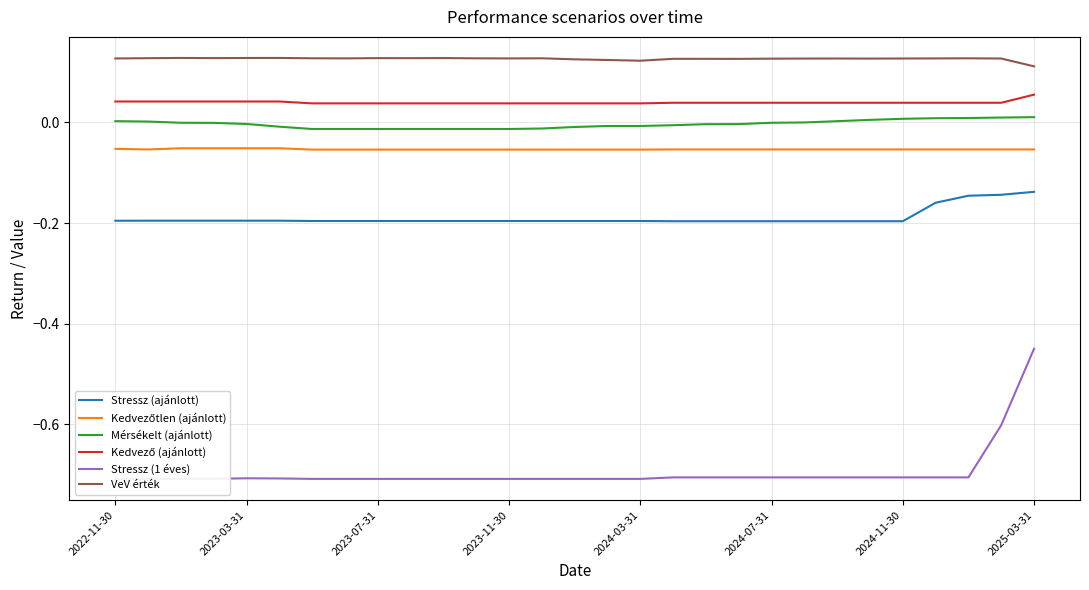

True or false: Stressz (ajánlott) and Mérsékelt (ajánlott) cross at least once.

False